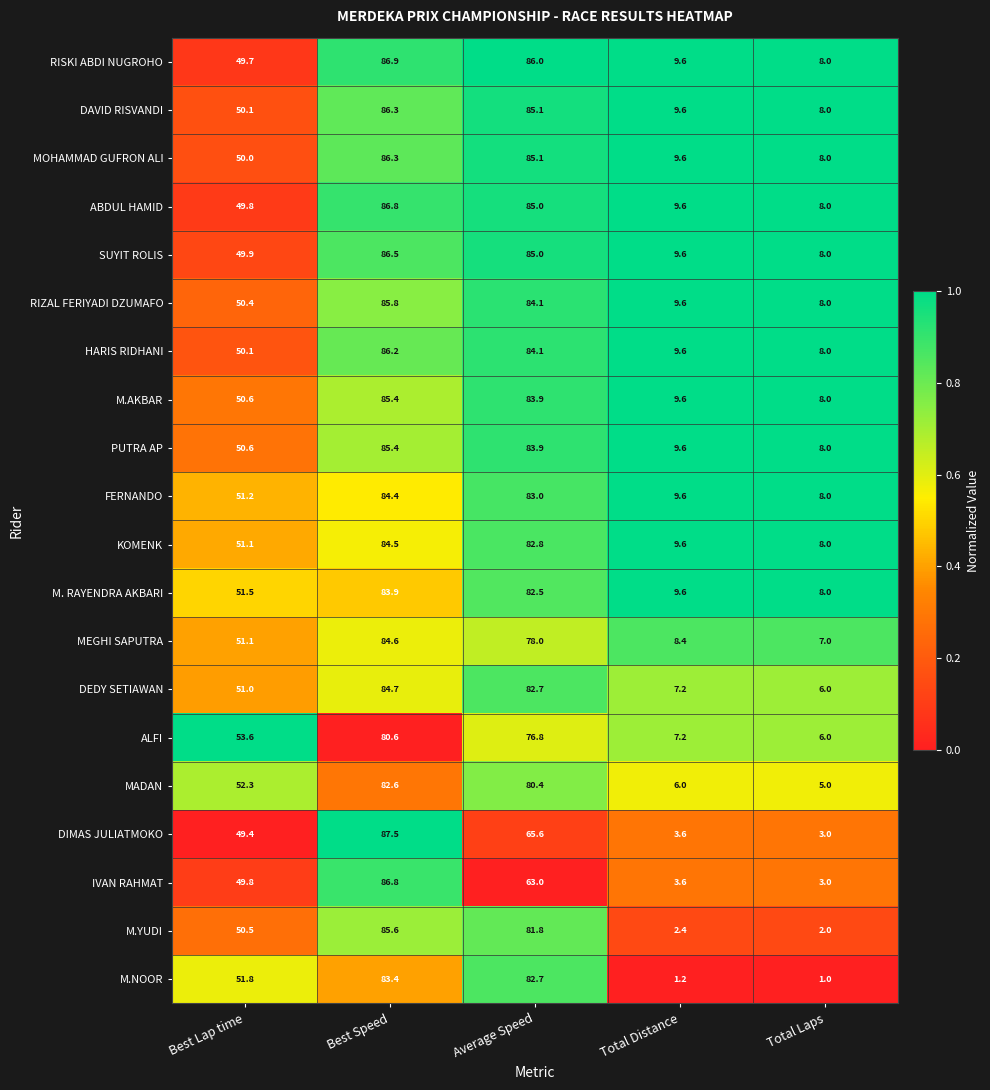

What is the greatest value displayed?

87.5